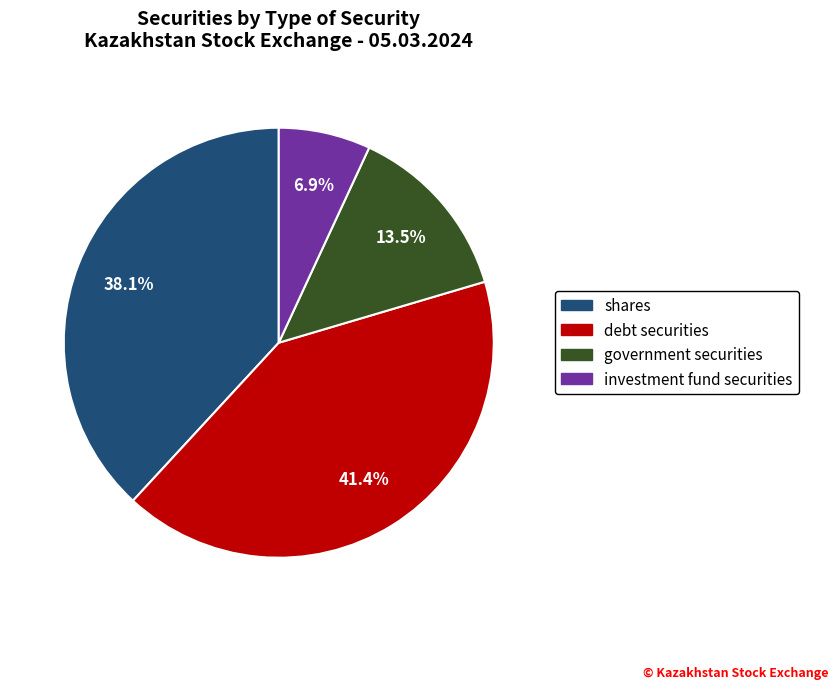

Is the sum of shares and investment fund securities greater than half?

No